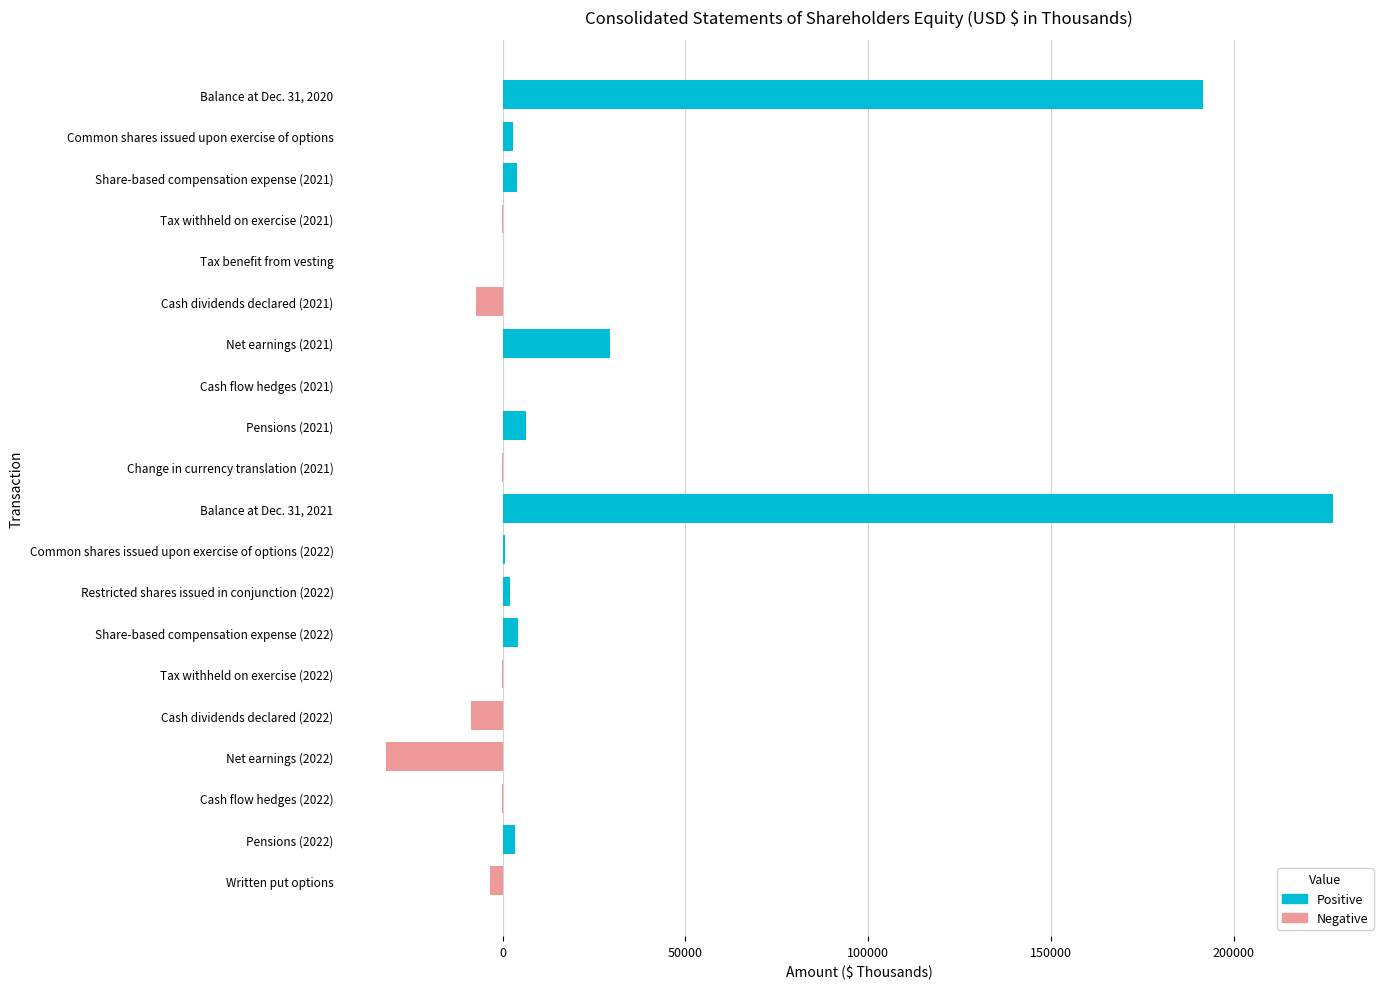

What is the sum of all values?

419416